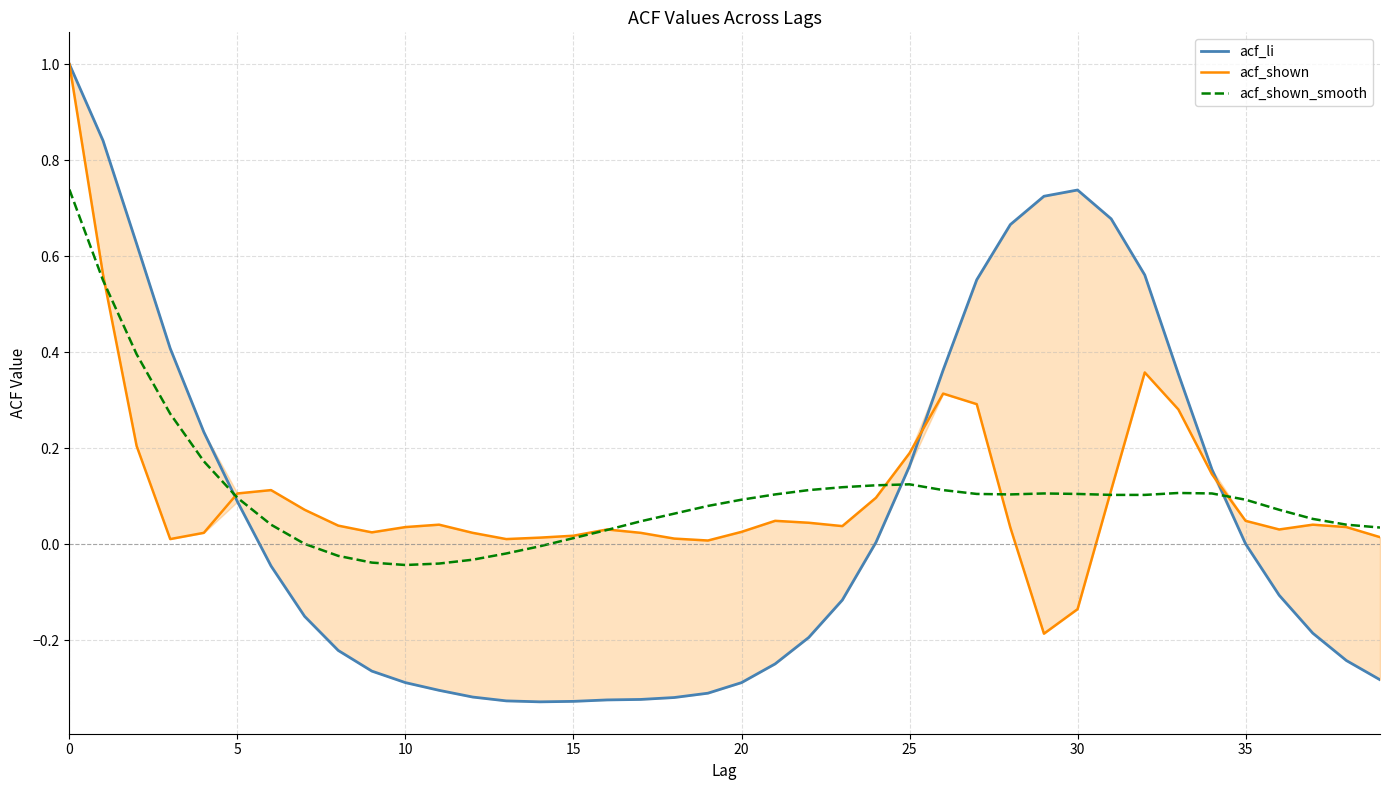

Where is acf_li nearest to the value 0?

35